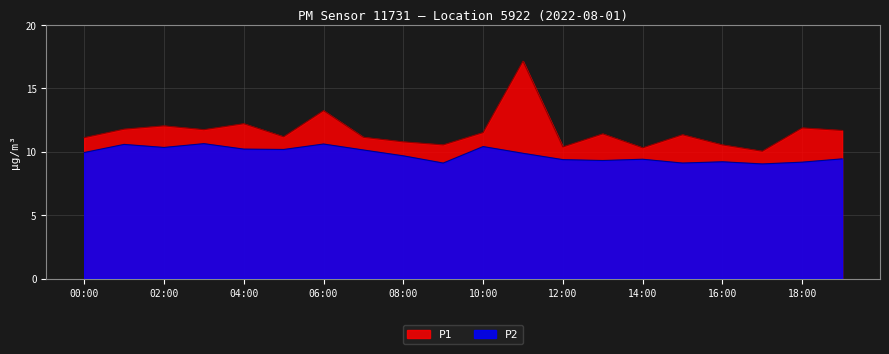

In P2, how many points are higher than both neighbors (excluding endpoints)?

6